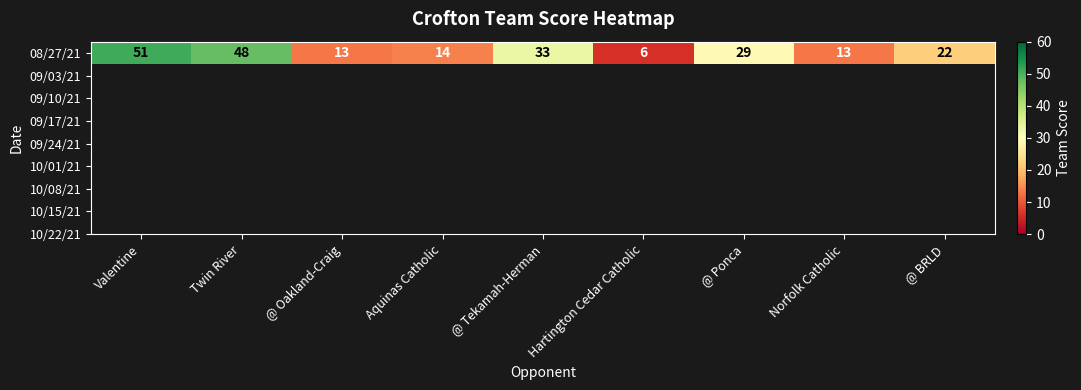

At which category does the chart reach its peak across all series?

Valentine